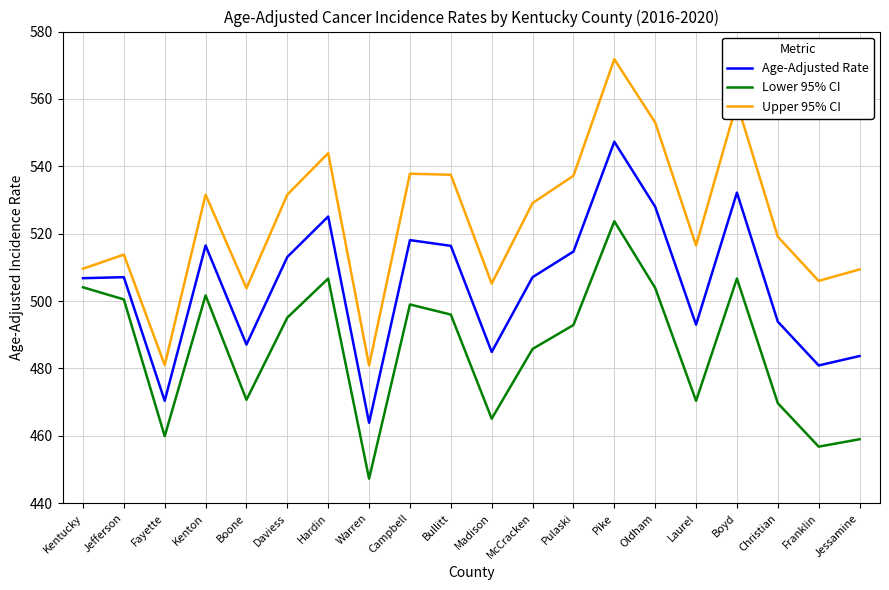

The value of Age-Adjusted Rate at Jefferson is 507.1. True or false?

True